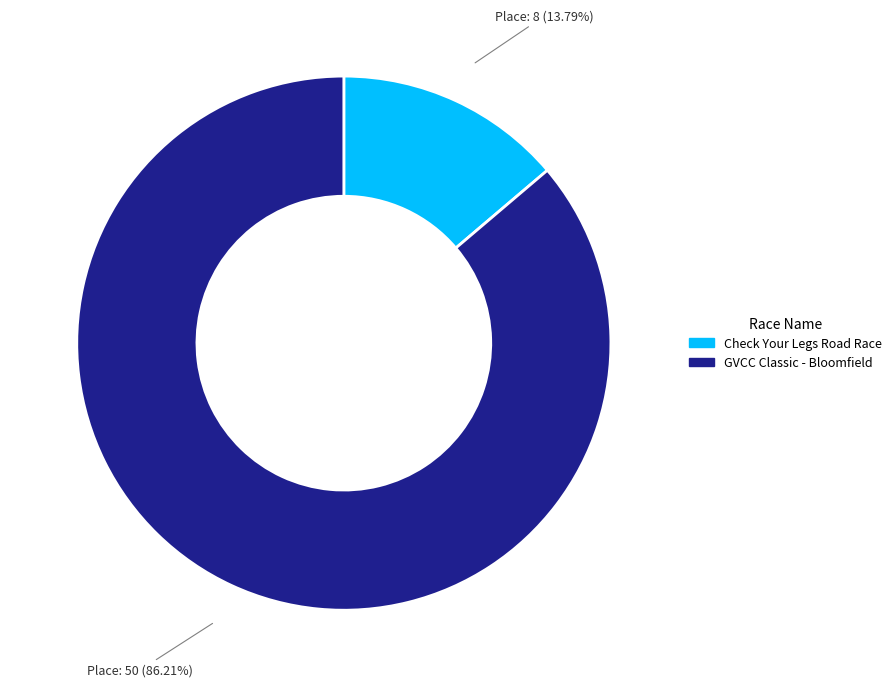

To the nearest percent, what is the combined percentage of Check Your Legs Road Race and GVCC Classic - Bloomfield?

100%